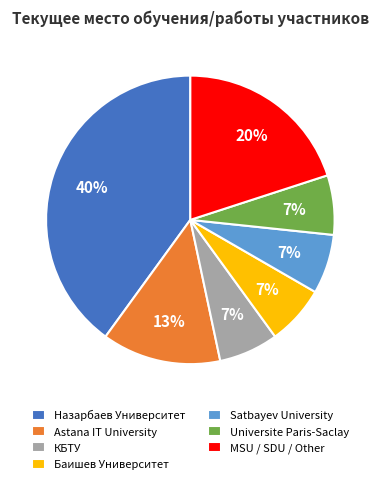

What is the largest slice in the pie chart?

Назарбаев Университет